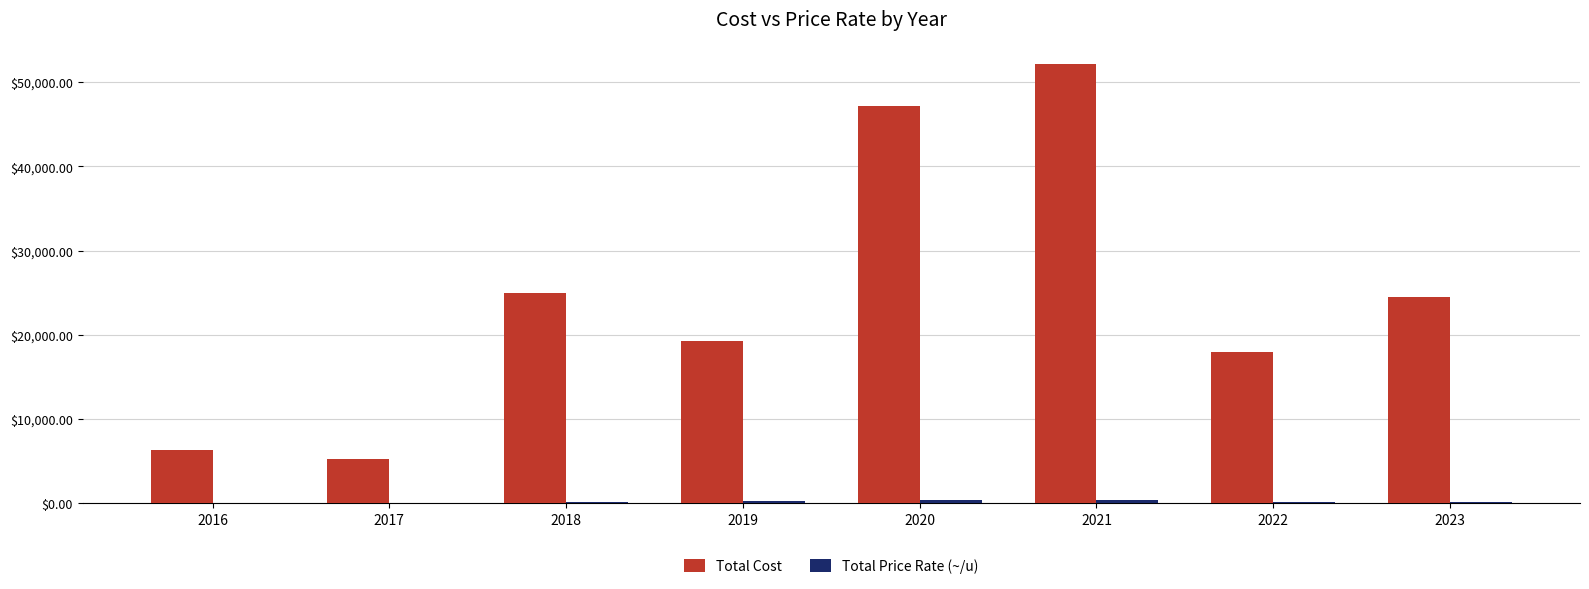

At which category is the sum across all series the highest?

2021